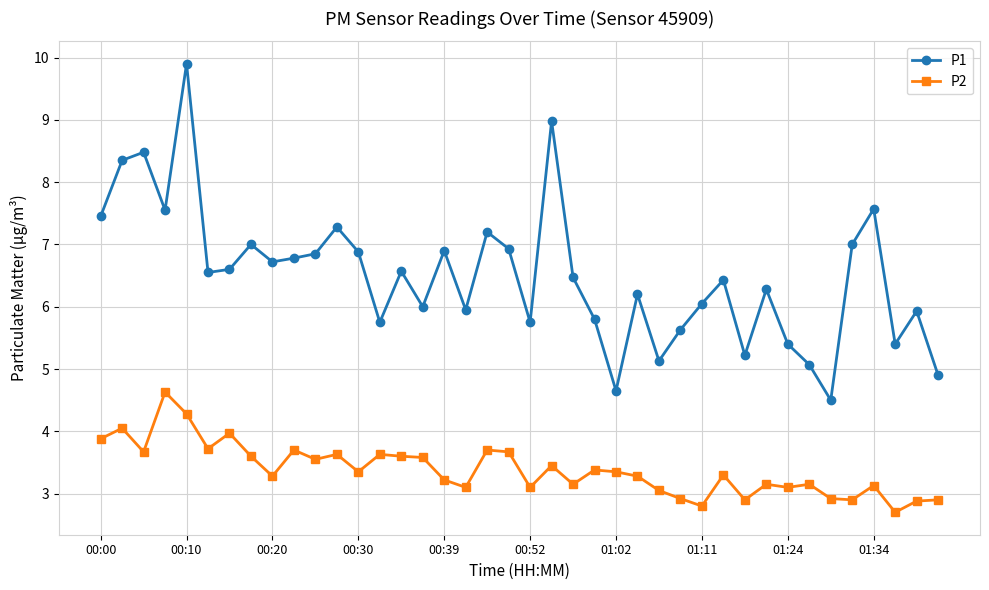

True or false: P1 and P2 cross at least once.

False